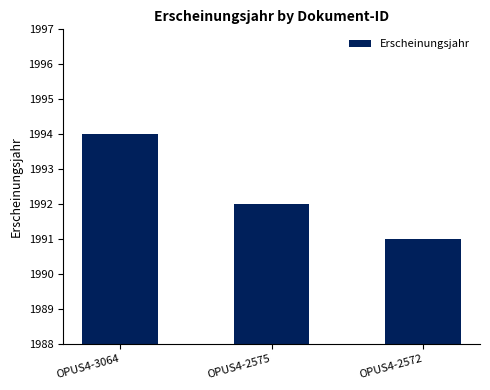

Where is the data nearest to the value 1992?

OPUS4-2575